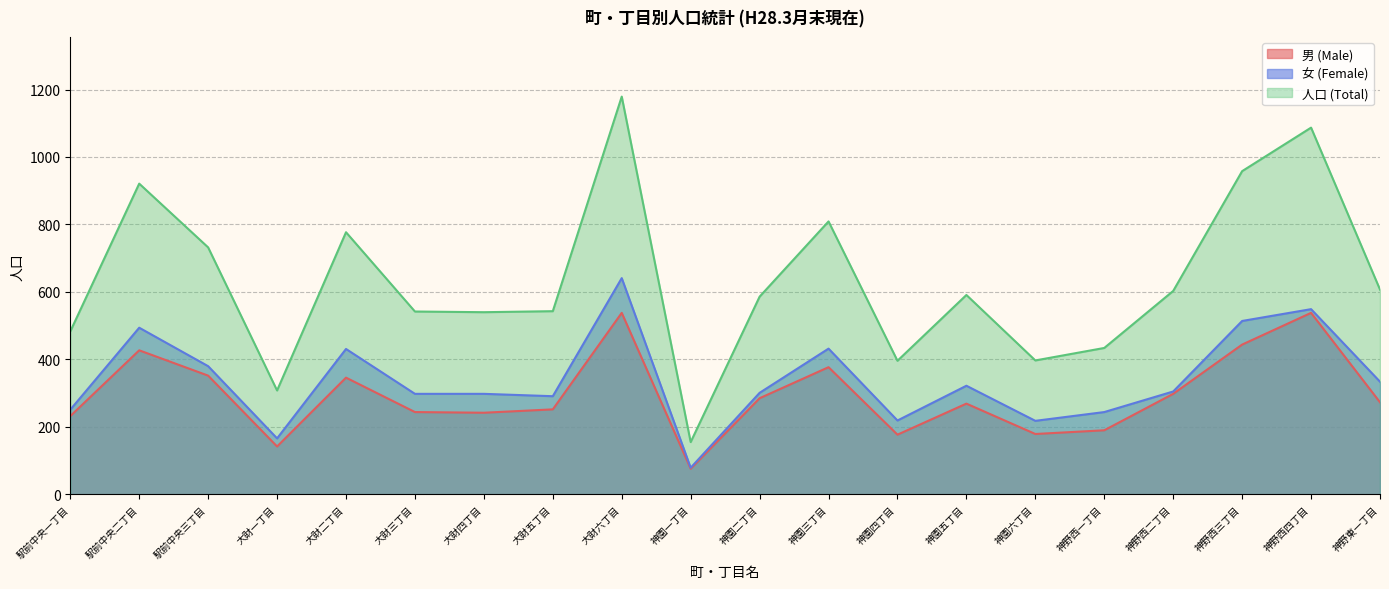

True or false: 女 (Female) and 人口 (Total) cross at least once.

False